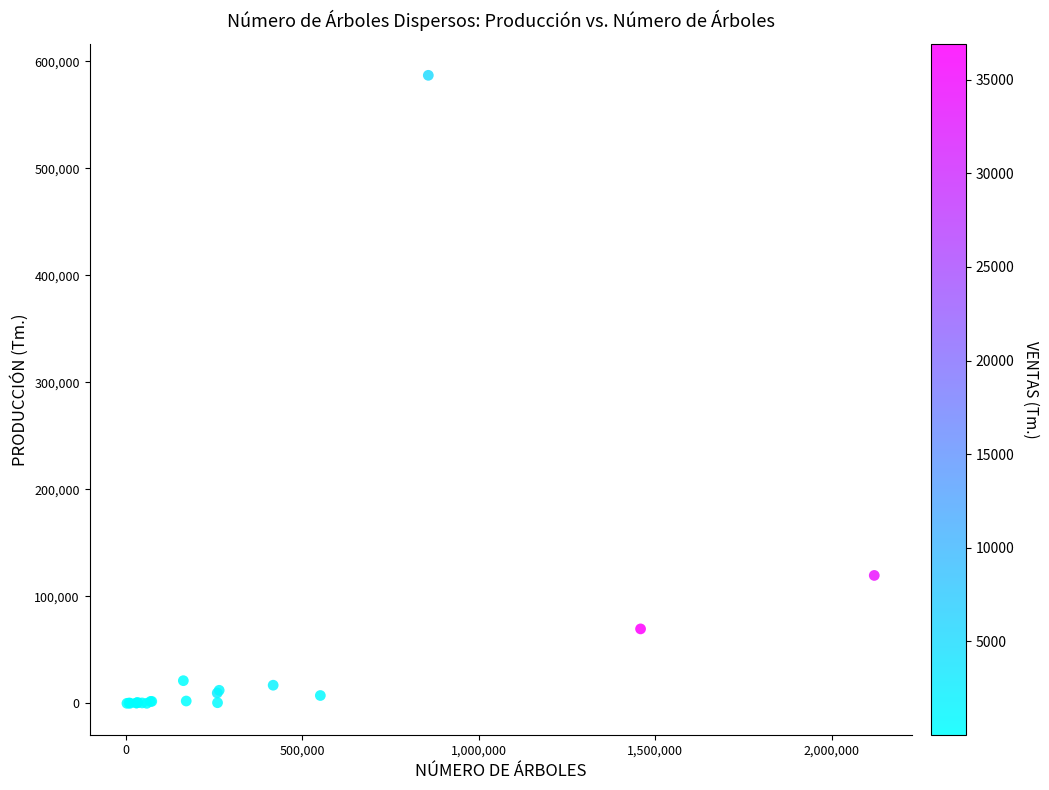

What Y value in the scatter plot is closest to 293540?

119586.5